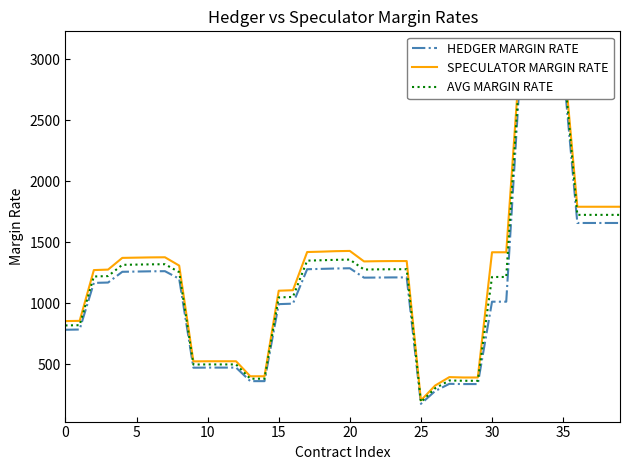

Between 23 and 28, which series saw the biggest shift?

SPECULATOR MARGIN RATE